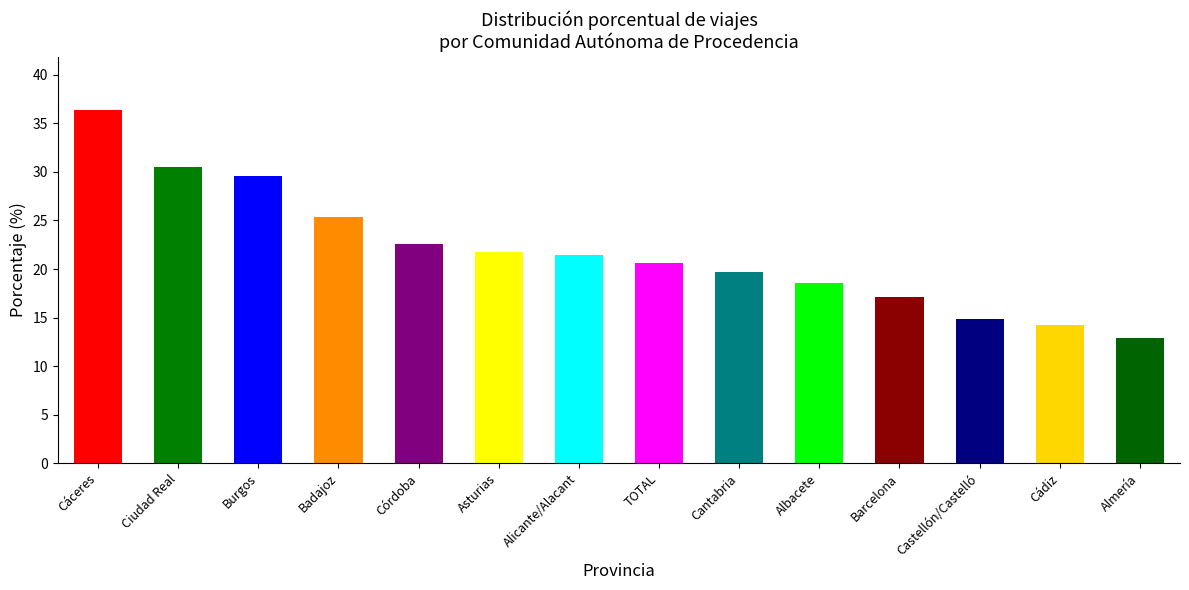

List the labels in order of value, largest first.

Cáceres, Ciudad Real, Burgos, Badajoz, Córdoba, Asturias, Alicante/Alacant, TOTAL, Cantabria, Albacete, Barcelona, Castellón/Castelló, Cádiz, Almería